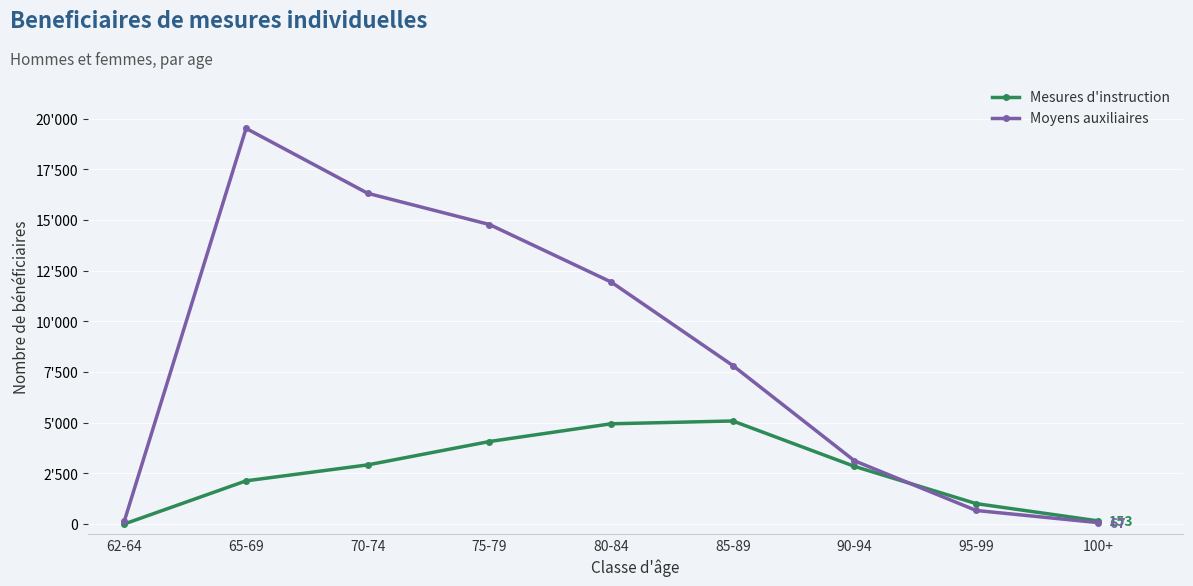

In Moyens auxiliaires, how many points are higher than both neighbors (excluding endpoints)?

1